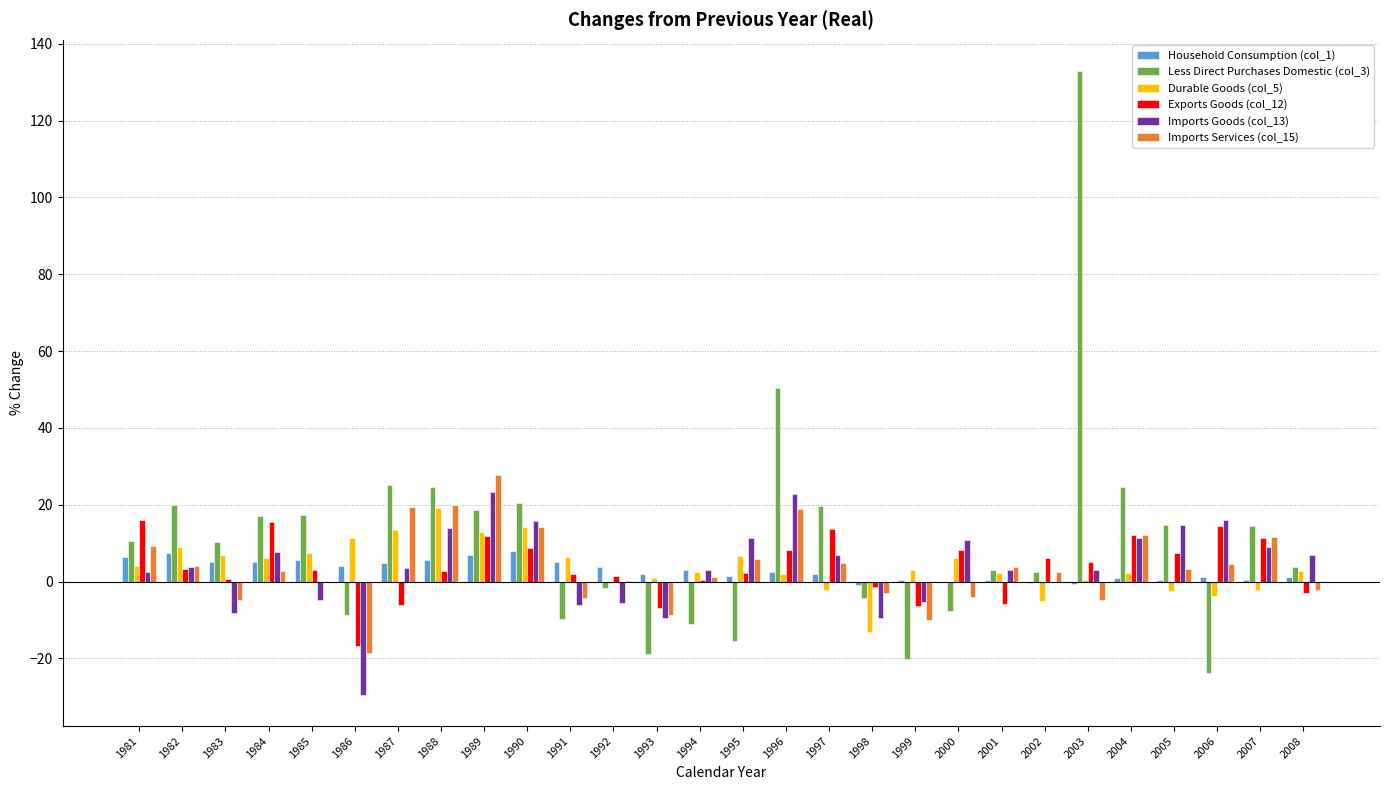

Does the chart contain stacked bars?

No